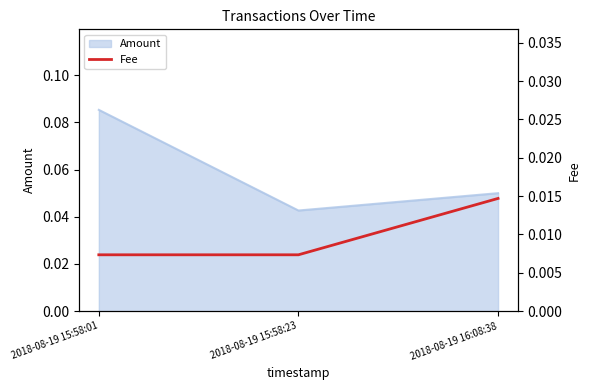

The value at 2018-08-19 16:08:38 is 0.0. True or false?

True